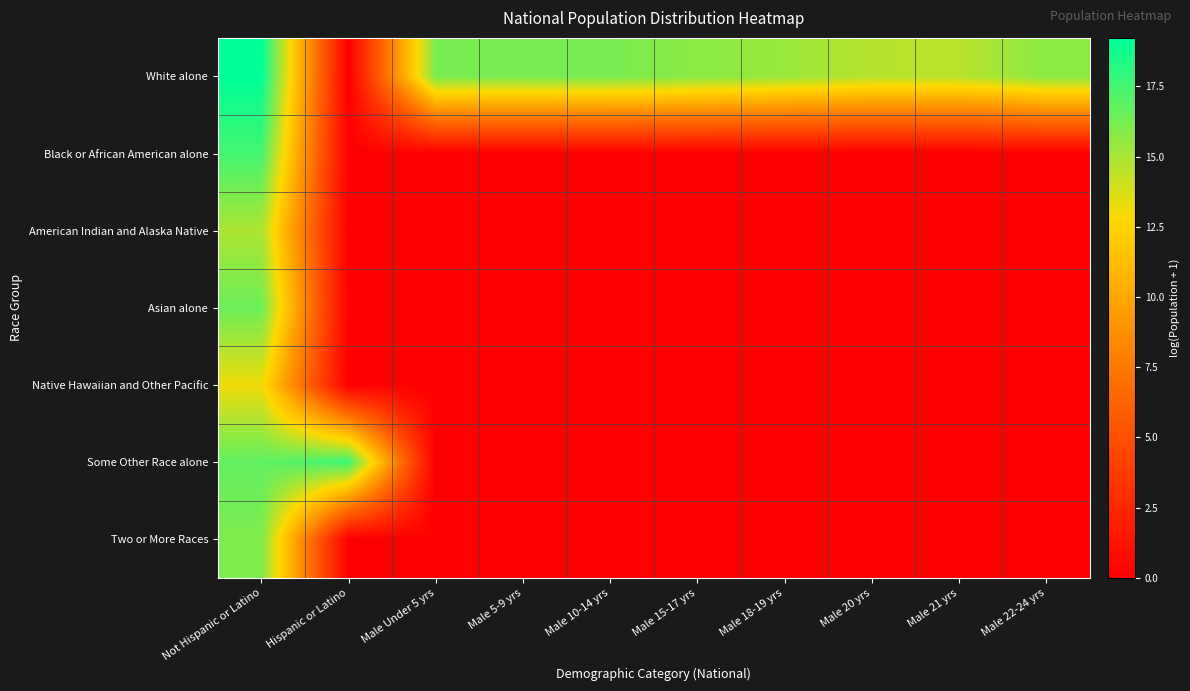

Reading left to right, transcribe all the data shown in this chart.

White alone: Not Hispanic or Latino=19.2	Hispanic or Latino=0.0	Male Under 5 yrs=16.1	Male 5-9 yrs=16.2	Male 10-14 yrs=16.2	Male 15-17 yrs=15.7	Male 18-19 yrs=15.4	Male 20 yrs=14.7	Male 21 yrs=14.6	Male 22-24 yrs=15.7
Black or African American alone: Not Hispanic or Latino=17.5	Hispanic or Latino=0.0	Male Under 5 yrs=0.0	Male 5-9 yrs=0.0	Male 10-14 yrs=0.0	Male 15-17 yrs=0.0	Male 18-19 yrs=0.0	Male 20 yrs=0.0	Male 21 yrs=0.0	Male 22-24 yrs=0.0
American Indian and Alaska Native: Not Hispanic or Latino=14.9	Hispanic or Latino=0.0	Male Under 5 yrs=0.0	Male 5-9 yrs=0.0	Male 10-14 yrs=0.0	Male 15-17 yrs=0.0	Male 18-19 yrs=0.0	Male 20 yrs=0.0	Male 21 yrs=0.0	Male 22-24 yrs=0.0
Asian alone: Not Hispanic or Latino=16.5	Hispanic or Latino=0.0	Male Under 5 yrs=0.0	Male 5-9 yrs=0.0	Male 10-14 yrs=0.0	Male 15-17 yrs=0.0	Male 18-19 yrs=0.0	Male 20 yrs=0.0	Male 21 yrs=0.0	Male 22-24 yrs=0.0
Native Hawaiian and Other Pacific: Not Hispanic or Latino=13.2	Hispanic or Latino=0.0	Male Under 5 yrs=0.0	Male 5-9 yrs=0.0	Male 10-14 yrs=0.0	Male 15-17 yrs=0.0	Male 18-19 yrs=0.0	Male 20 yrs=0.0	Male 21 yrs=0.0	Male 22-24 yrs=0.0
Some Other Race alone: Not Hispanic or Latino=16.8	Hispanic or Latino=17.7	Male Under 5 yrs=0.0	Male 5-9 yrs=0.0	Male 10-14 yrs=0.0	Male 15-17 yrs=0.0	Male 18-19 yrs=0.0	Male 20 yrs=0.0	Male 21 yrs=0.0	Male 22-24 yrs=0.0
Two or More Races: Not Hispanic or Latino=16.0	Hispanic or Latino=0.0	Male Under 5 yrs=0.0	Male 5-9 yrs=0.0	Male 10-14 yrs=0.0	Male 15-17 yrs=0.0	Male 18-19 yrs=0.0	Male 20 yrs=0.0	Male 21 yrs=0.0	Male 22-24 yrs=0.0